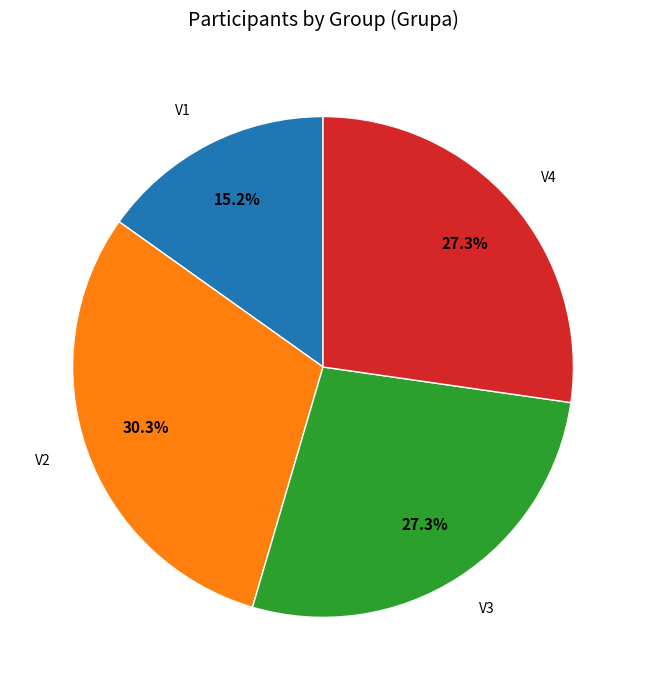

Is there any slice that represents more than half of the pie?

No